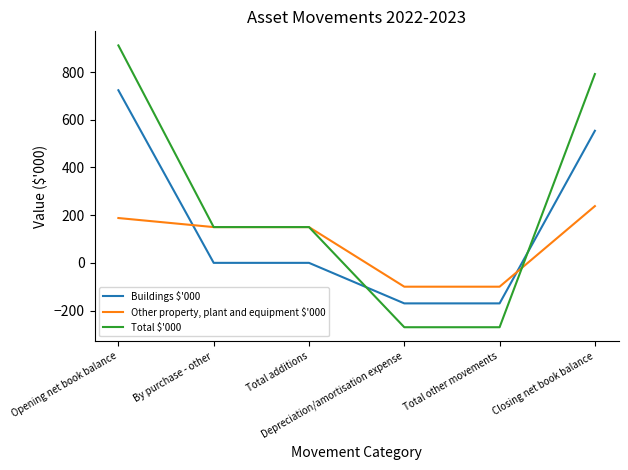

What is the maximum value shown in the chart?

912